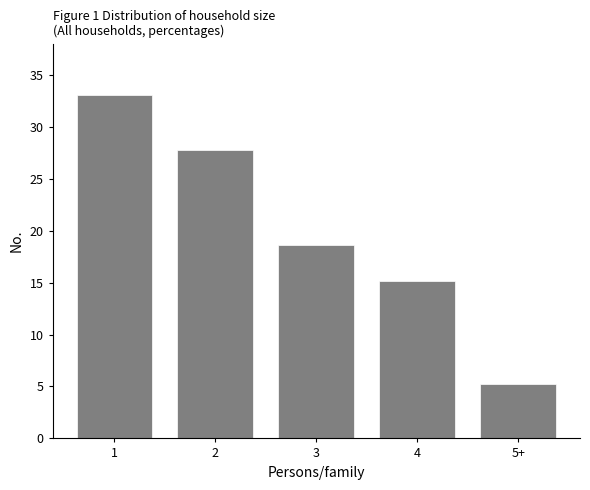

Reading right to left, transcribe all the data shown in this chart.

5.2	15.2	18.6	27.8	33.1